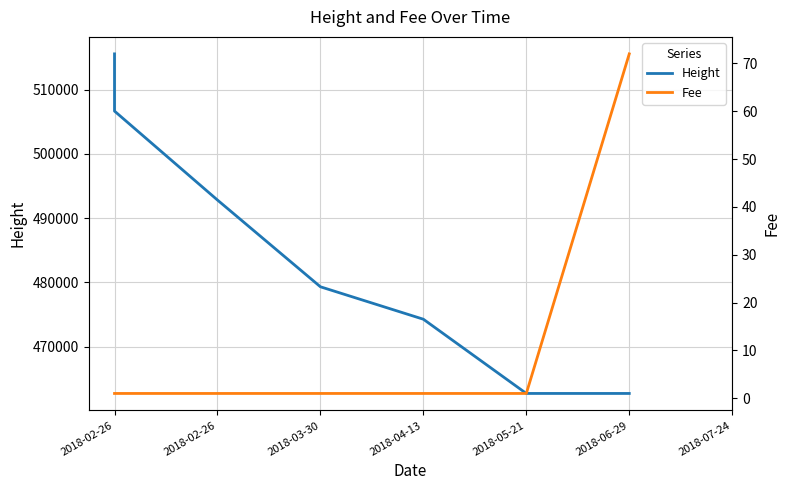

What is the value of the Height point at the 4th from the left?

479317